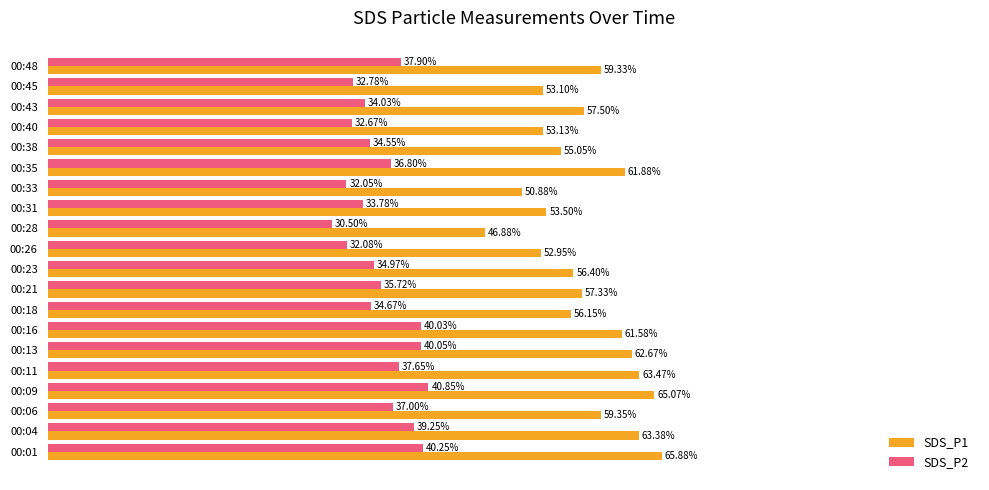

Which series has the largest total across all categories?

SDS_P1